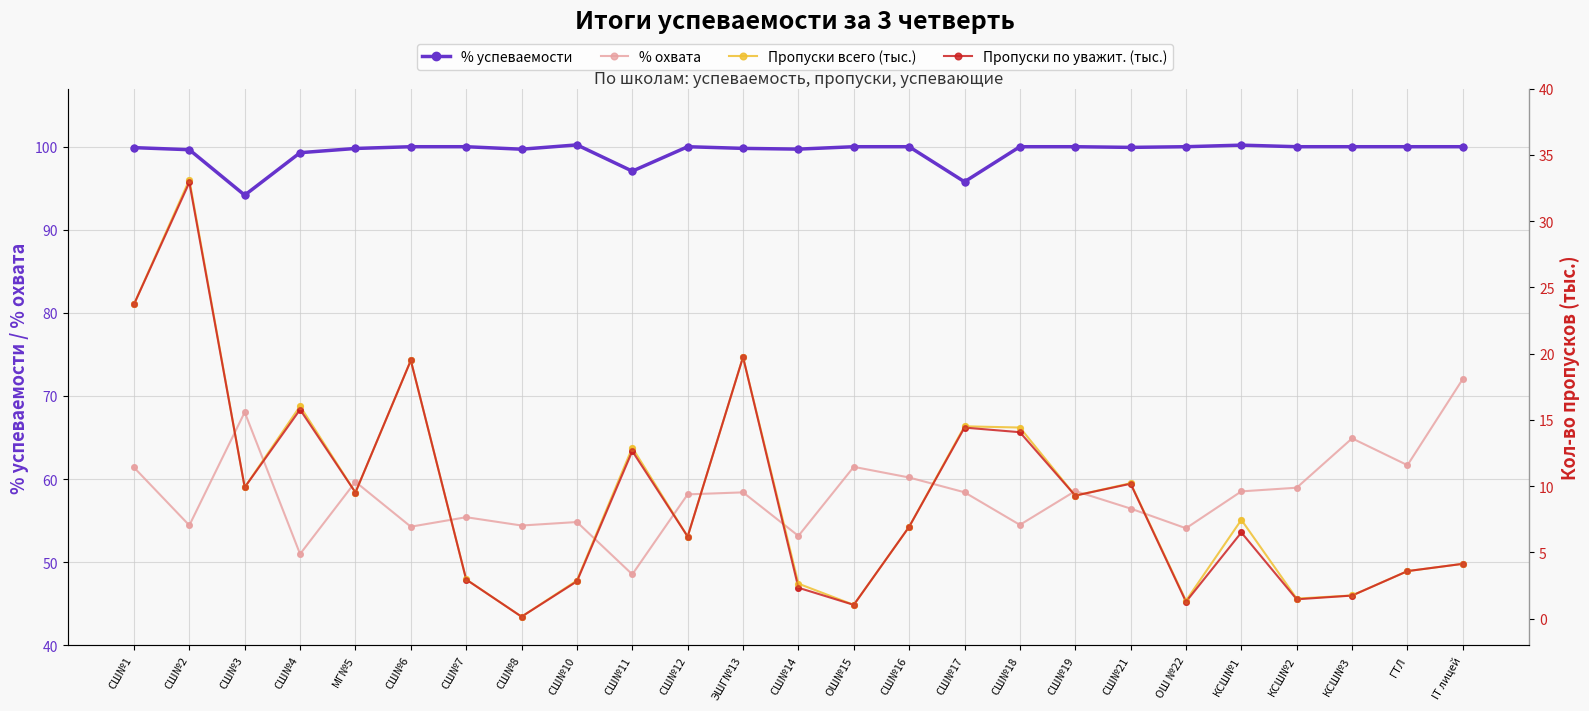

Is the value of % успеваемости at СШ№18 greater than the value of Пропуски по уважит. (тыс.) at СШ№4?

Yes